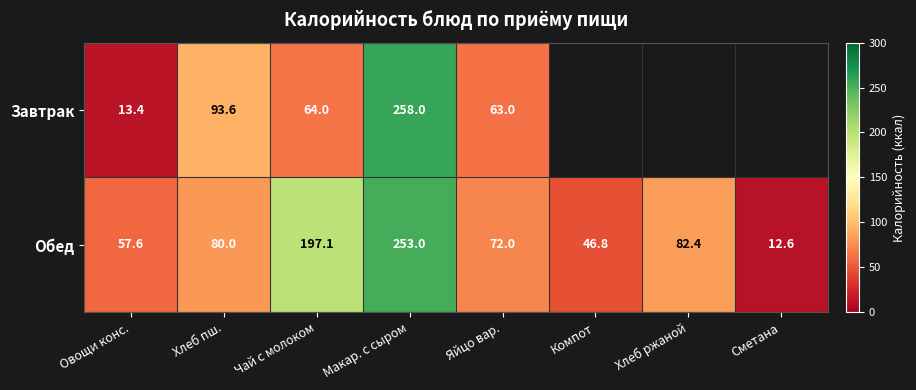

What is the difference between the Завтрак values at Яйцо вар. and Хлеб пш.?

30.6